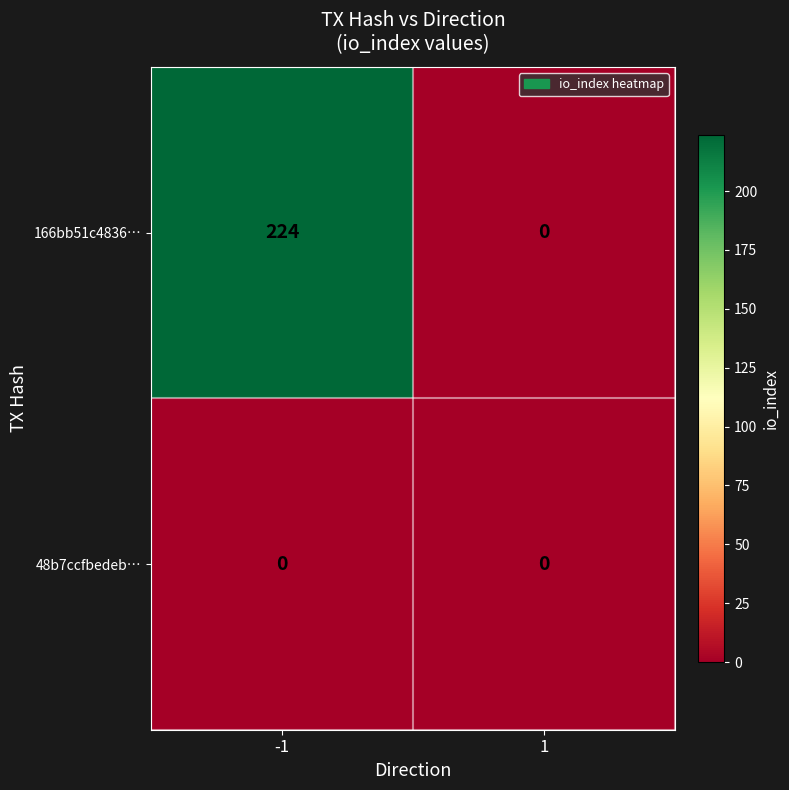

Reading left to right, transcribe all the data shown in this chart.

166bb51c4836…: -1=224	1=0
48b7ccfbedeb…: -1=0	1=0